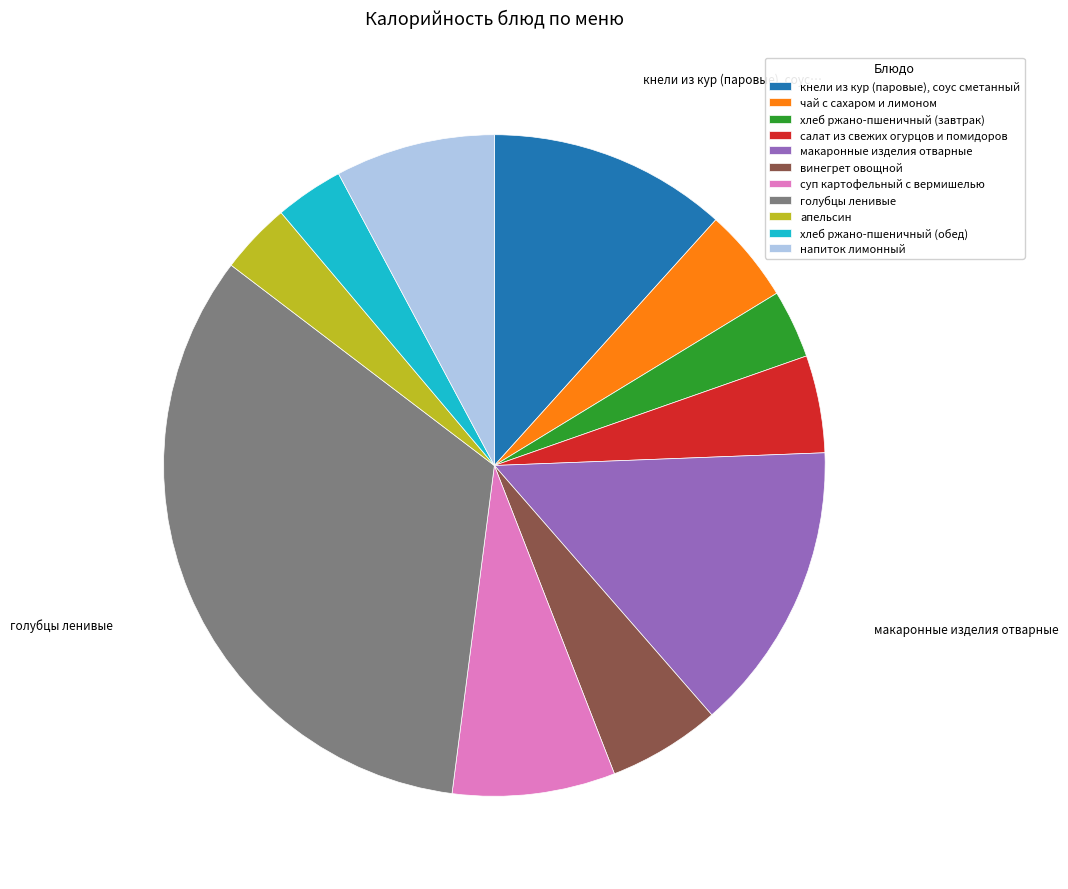

True or false: винегрет овощной accounts for 6% of the total.

True